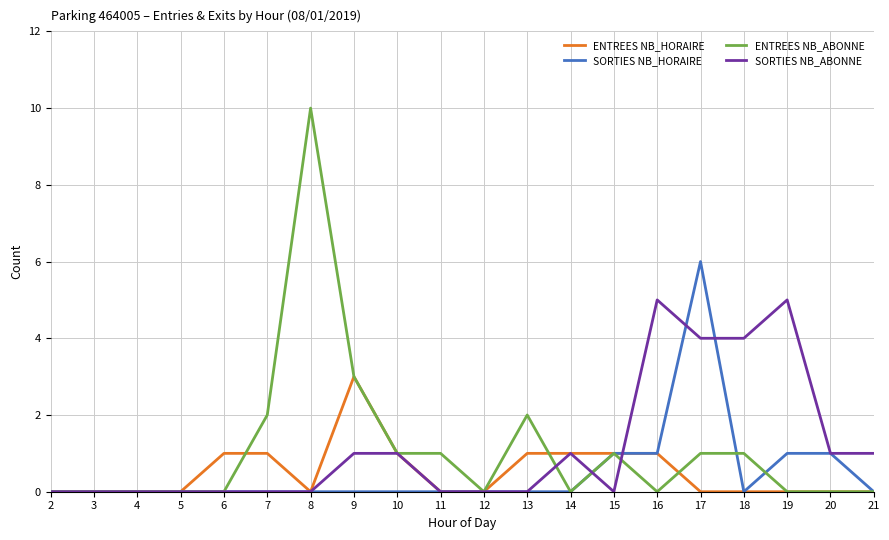

What is the spread (max minus min) of values at 17?

6